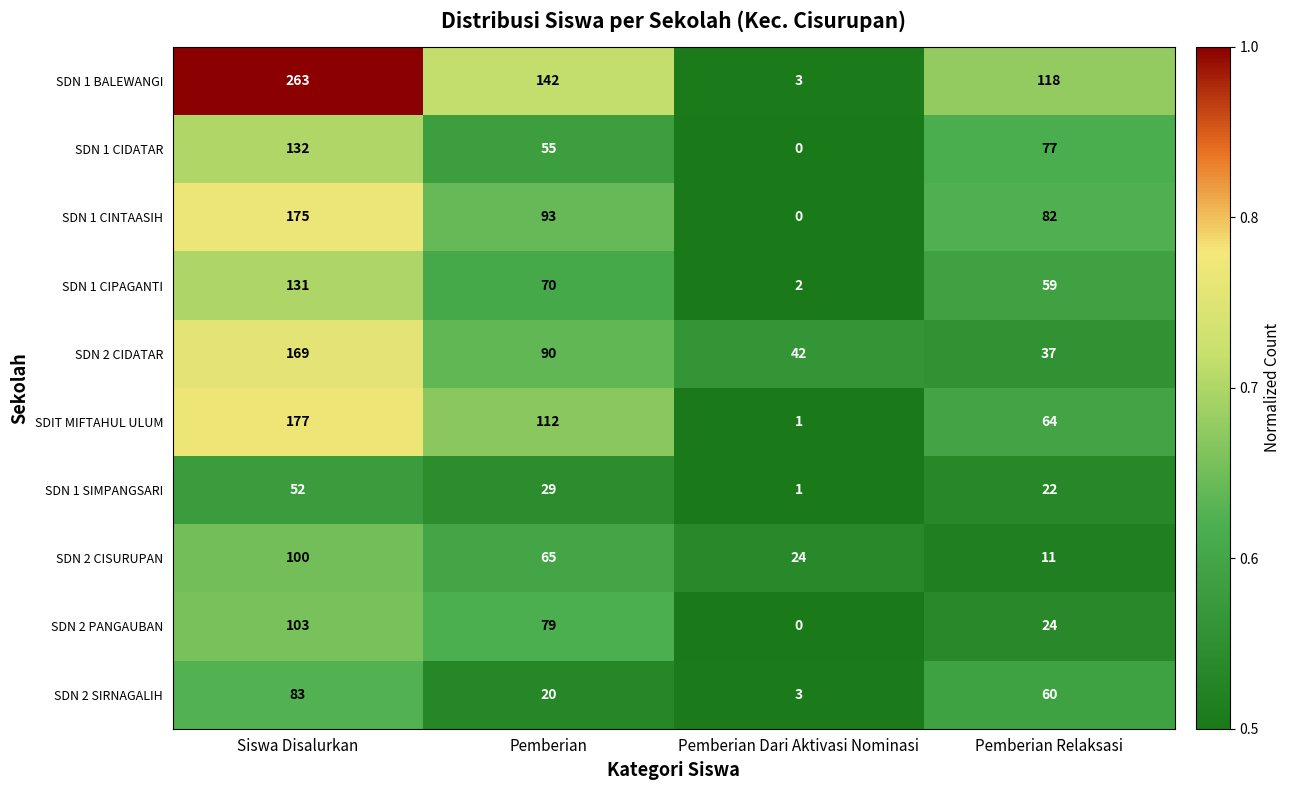

What is the sum of all SDN 1 CIDATAR values?

264